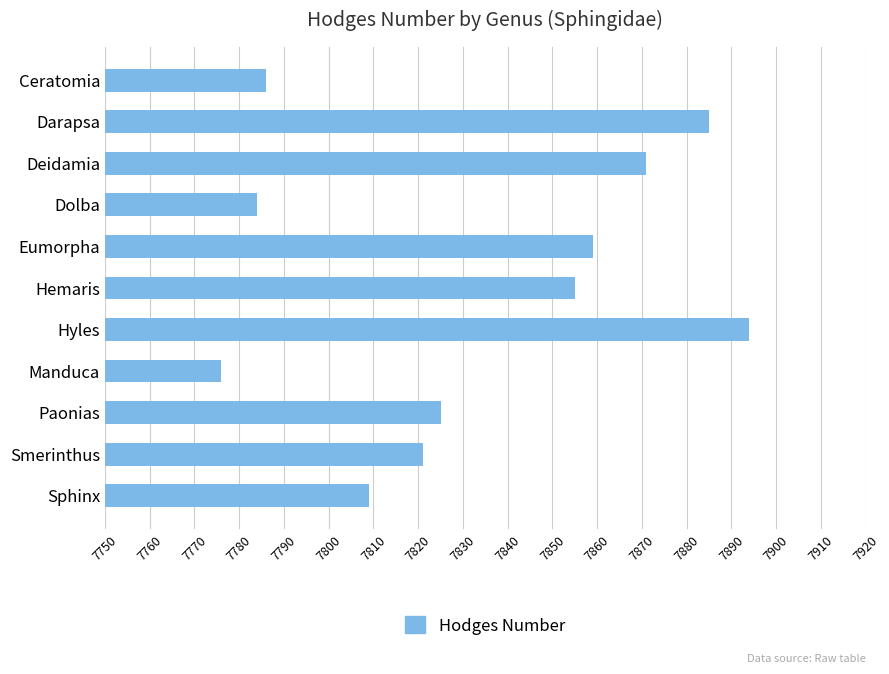

What is the smallest value displayed?

7776